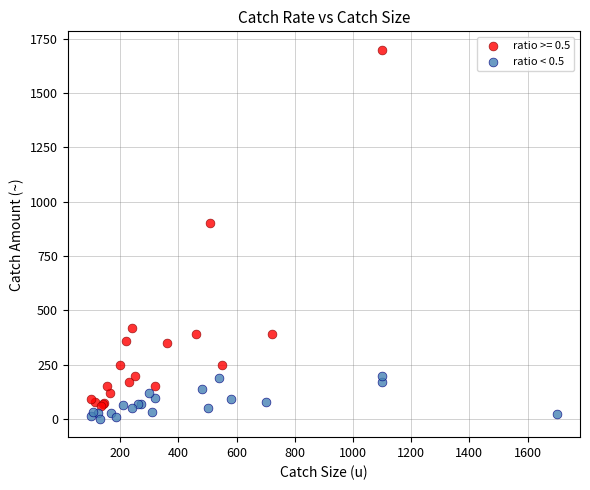

Which series reaches the maximum Y coordinate?

ratio >= 0.5